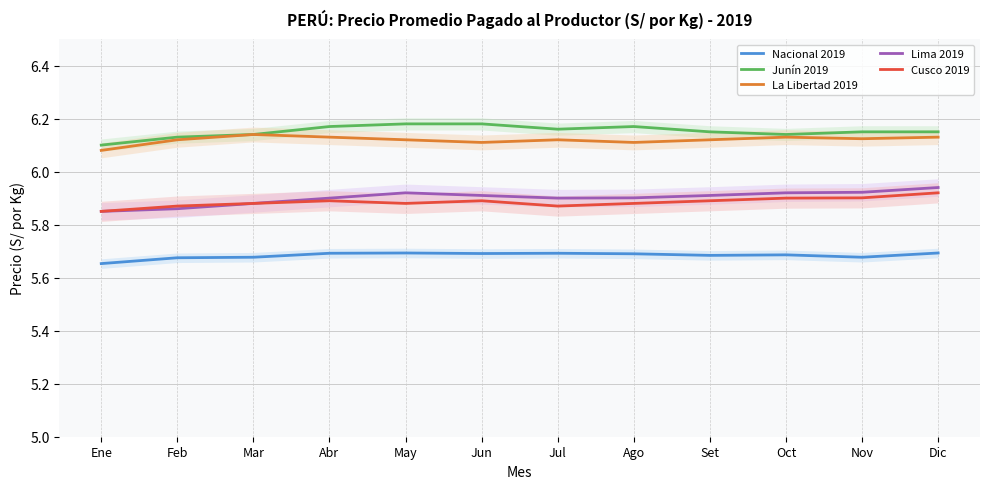

What is the average value of the Nacional 2019 series?

5.7